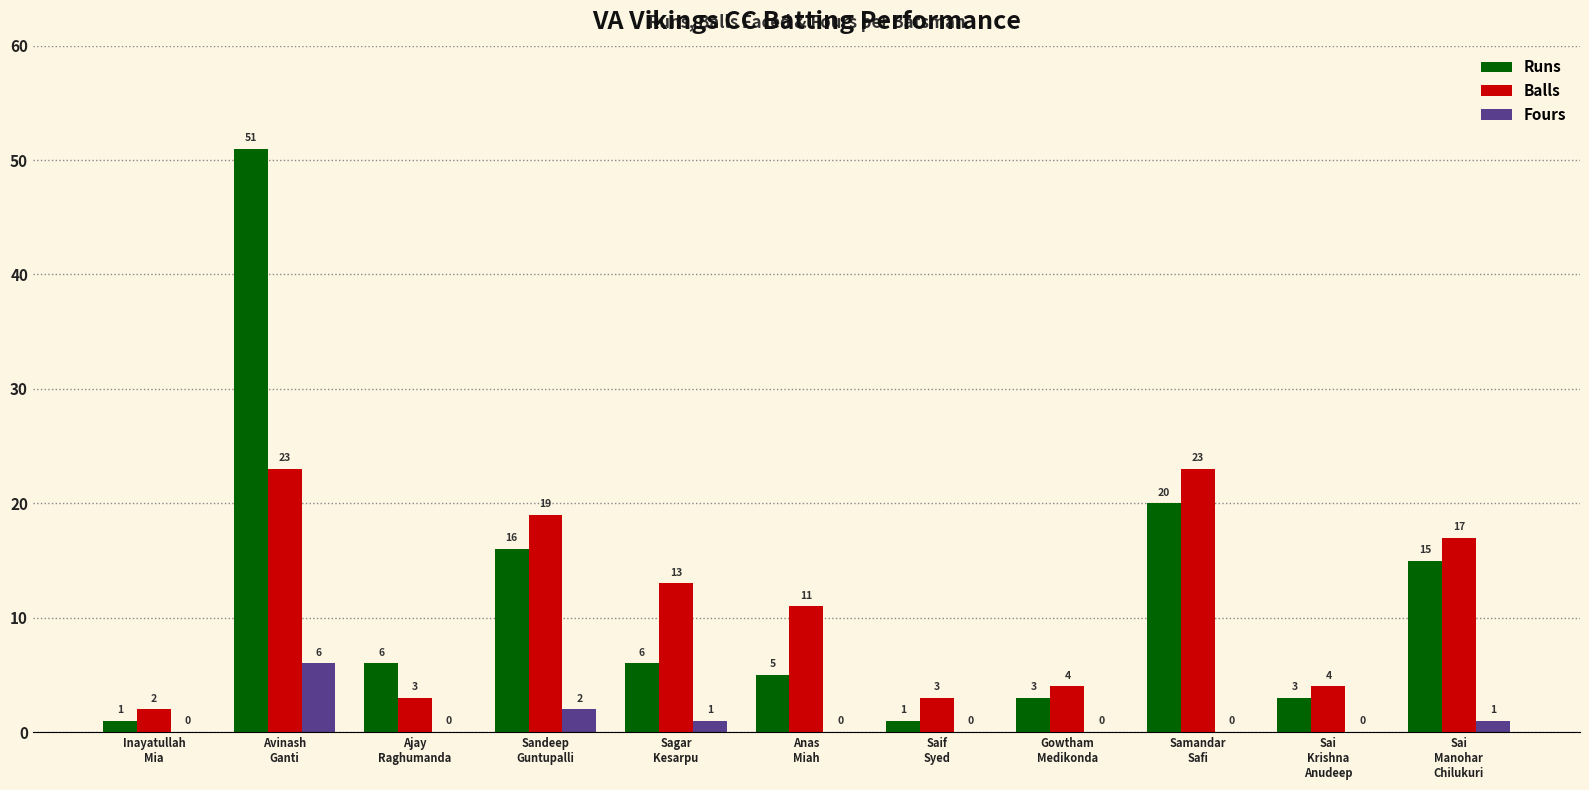

Which series has the largest total across all categories?

Runs